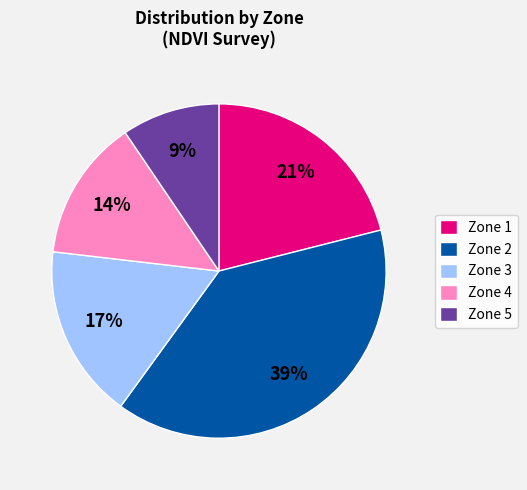

The Zone 1 slice represents 8% of the pie. True or false?

False